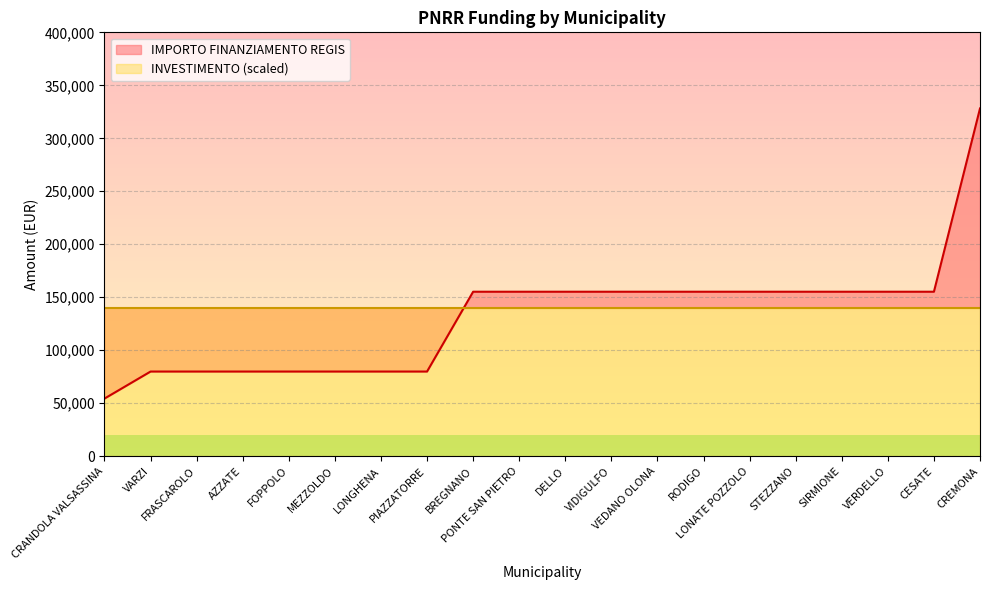

What value does the INVESTIMENTO series have at VIDIGULFO?

1.4